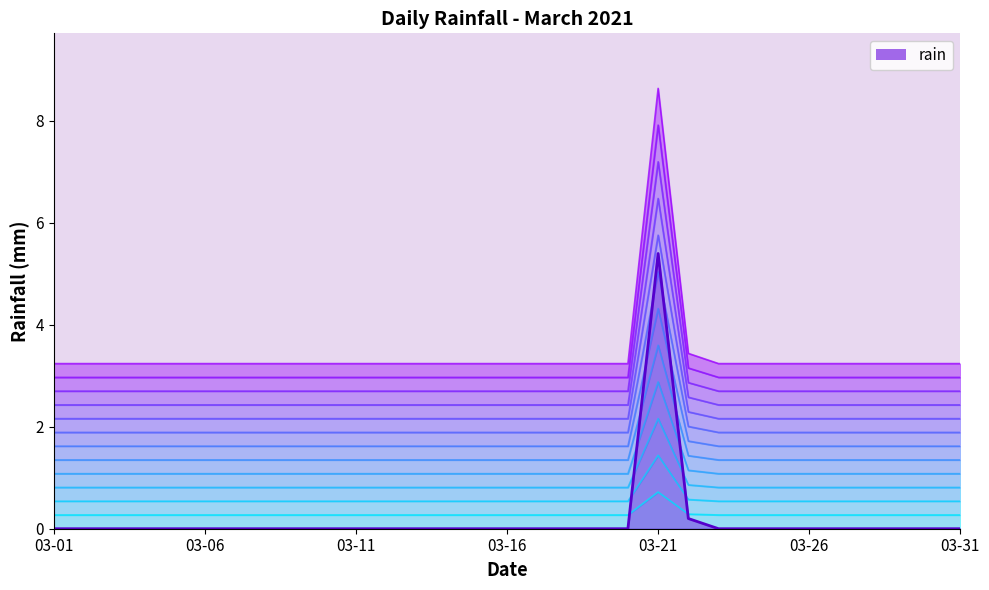

Where is the data nearest to the value 0?

03-01